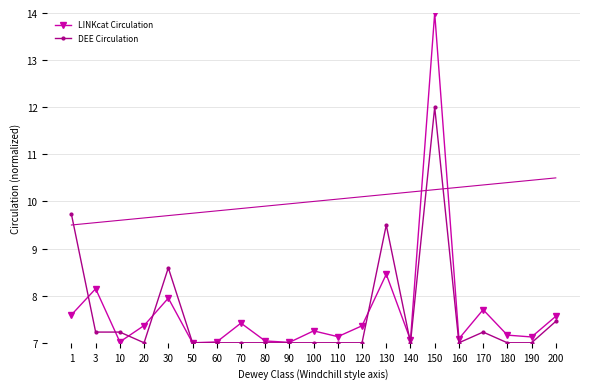

True or false: LINKcat Circulation has a value of 4.0 at 140.

False